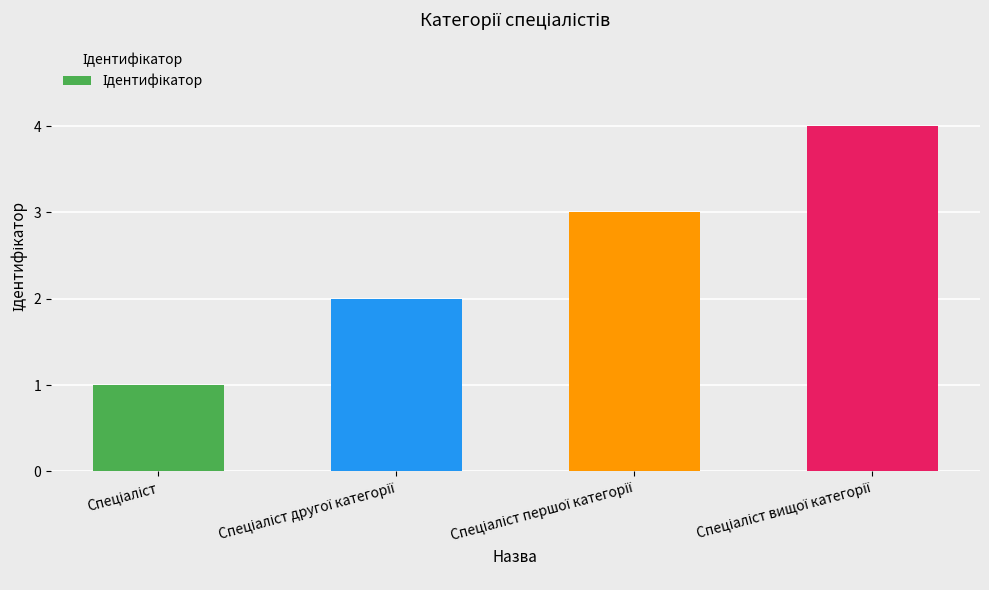

What is the difference between the maximum and minimum values?

3